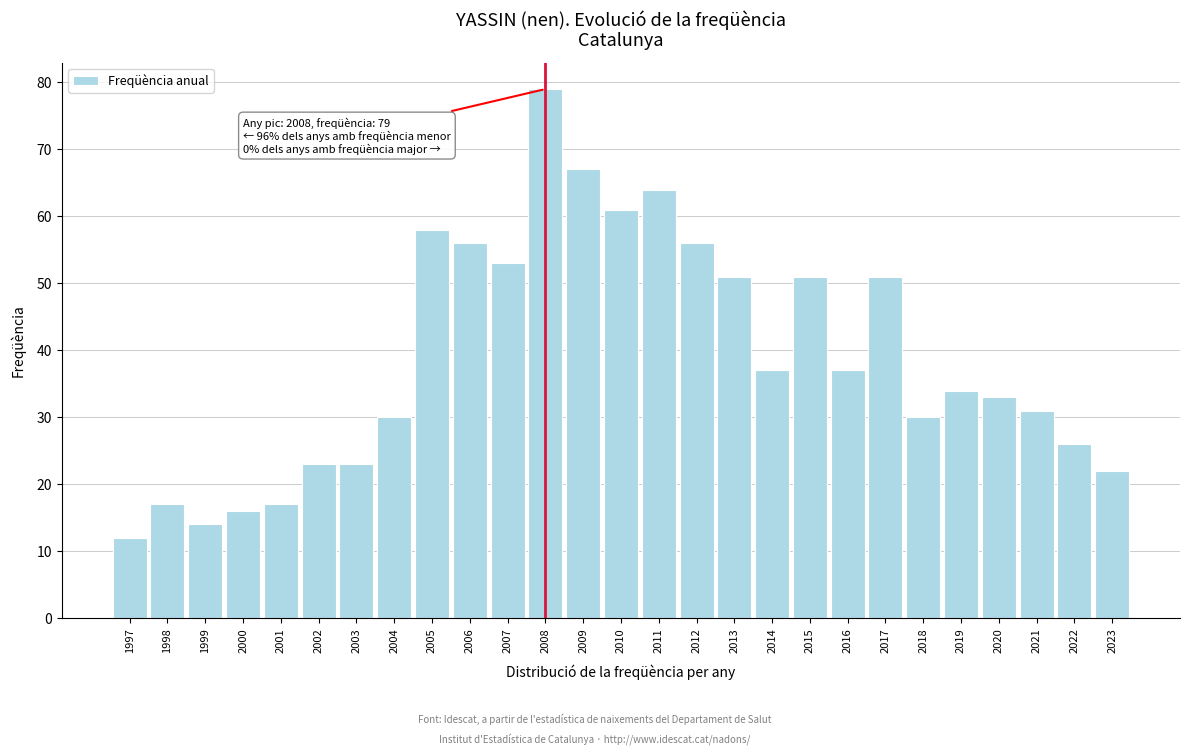

Reading left to right, extract all data points from this chart.

1997=12	1998=17	1999=14	2000=16	2001=17	2002=23	2003=23	2004=30	2005=58	2006=56	2007=53	2008=79	2009=67	2010=61	2011=64	2012=56	2013=51	2014=37	2015=51	2016=37	2017=51	2018=30	2019=34	2020=33	2021=31	2022=26	2023=22